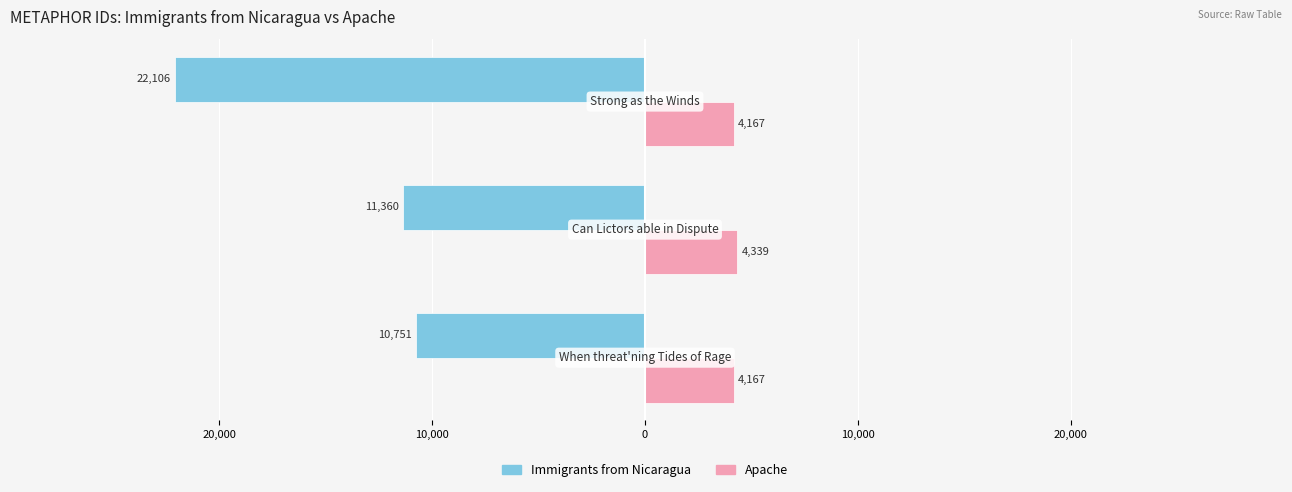

What are all the series names shown in the legend?

Immigrants from Nicaragua, Apache